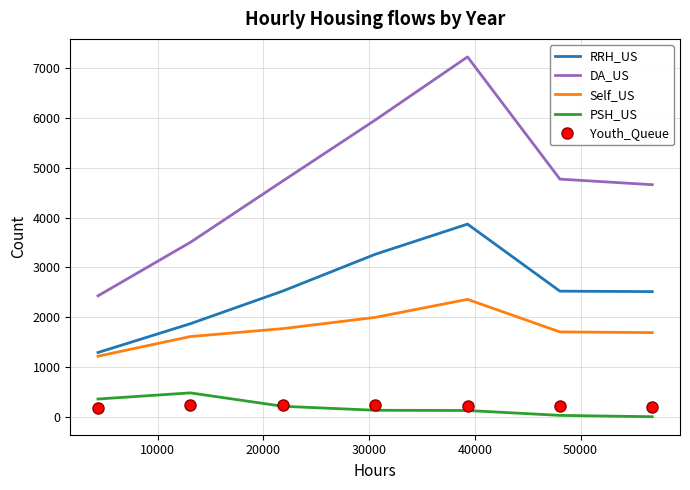

What is the minimum value for Youth_Queue?

174